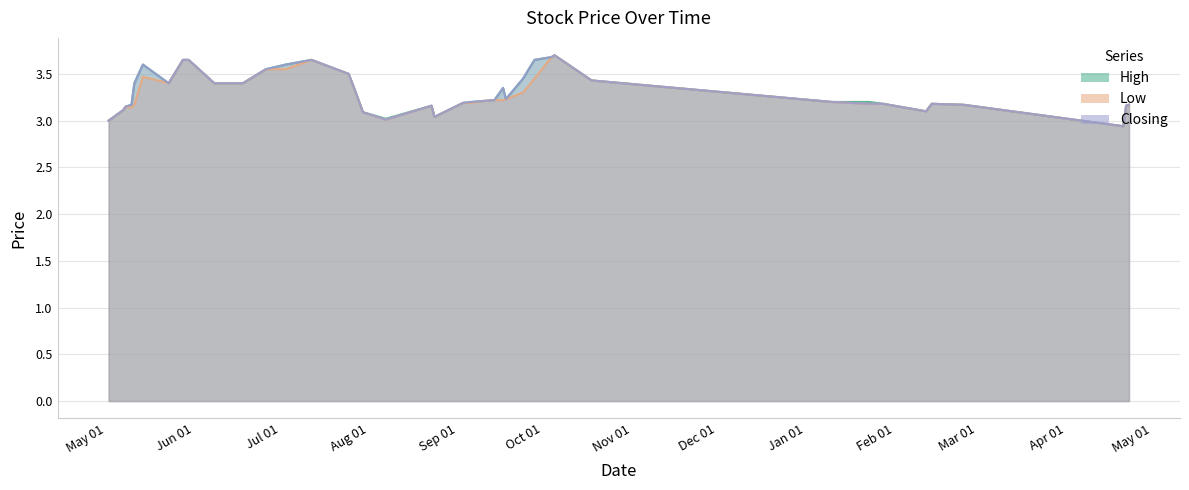

List the series in order of their peak value, lowest first.

High, Low, Closing